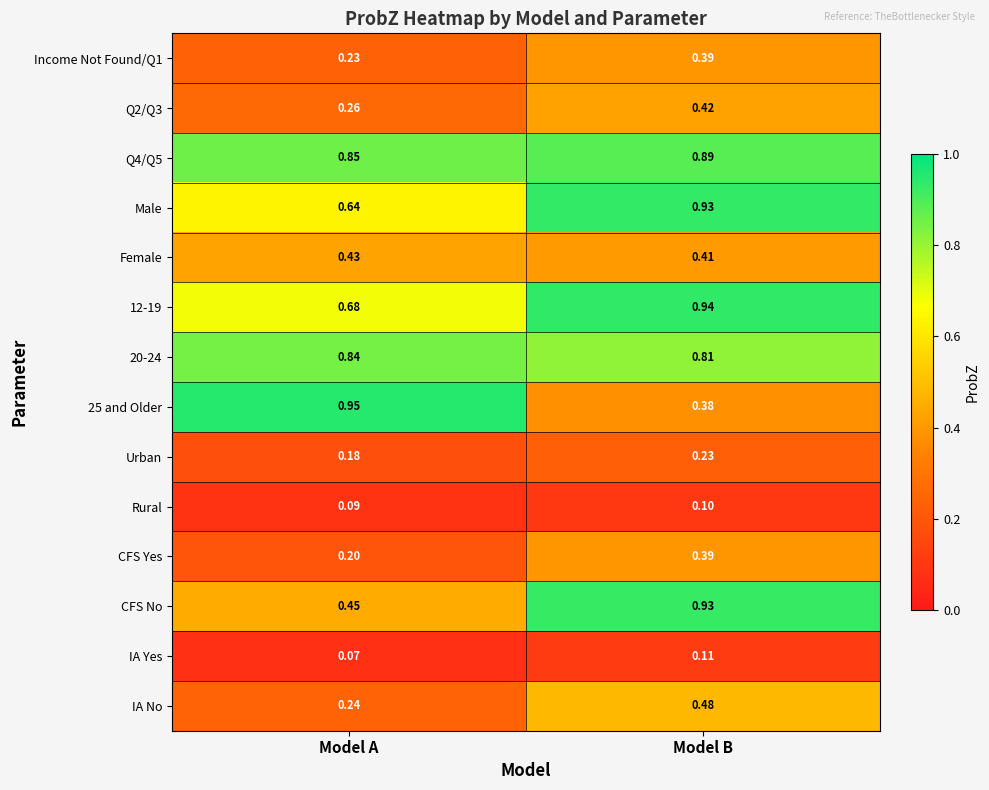

At which category does the chart reach its peak across all series?

Model A